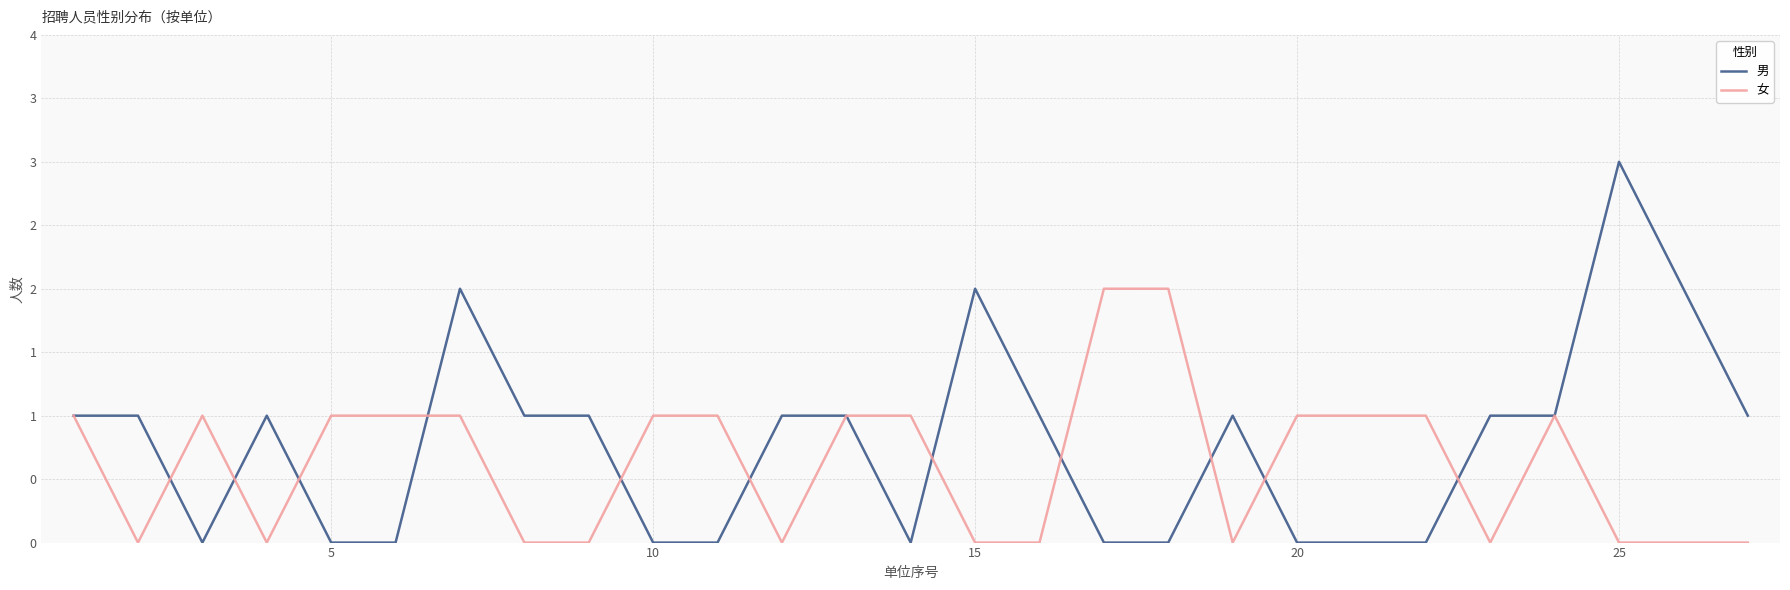

Rank the series by their maximum value, from highest to lowest.

男, 女